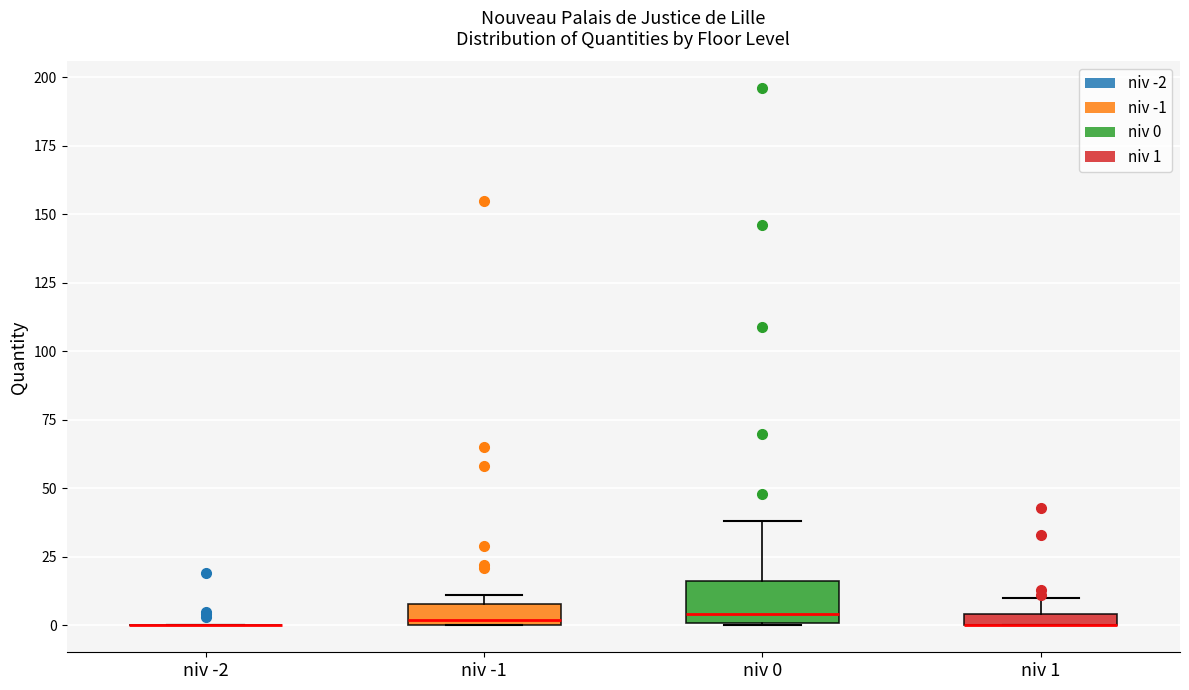

Comparing the boxes themselves (not the whiskers), which one is the tallest?

niv 0